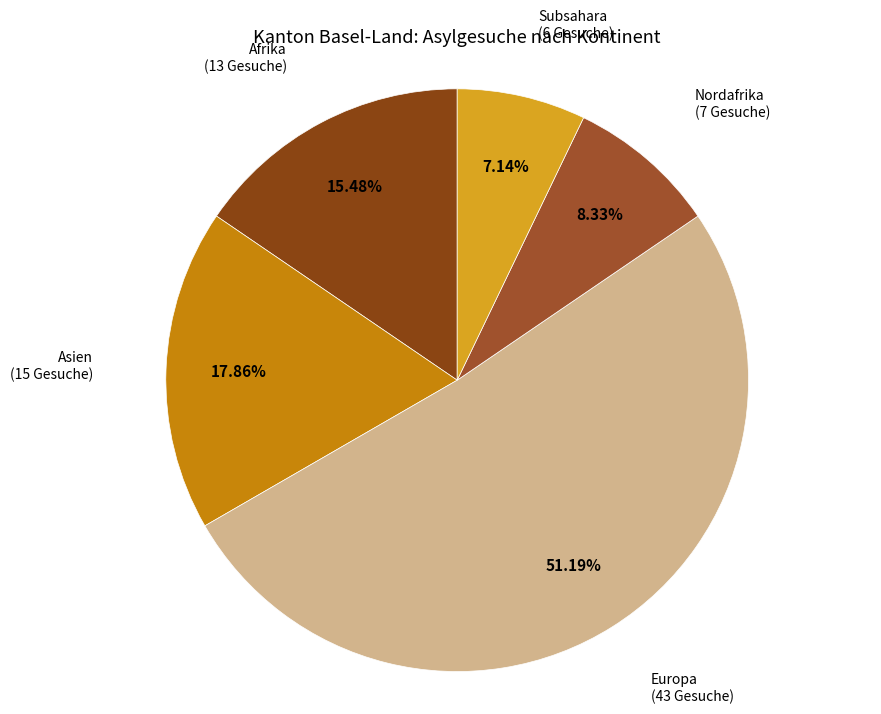

Is there a majority slice in this chart?

Yes